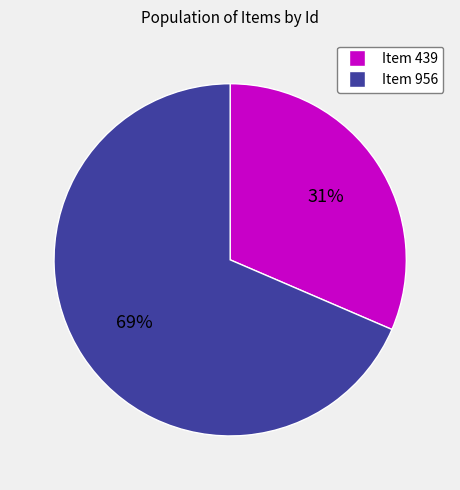

Count the number of slices in the pie.

2